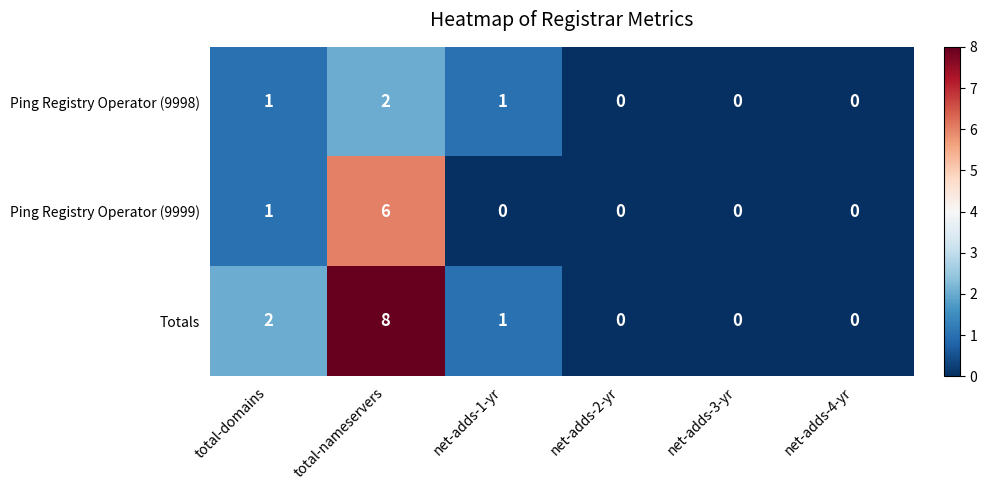

Rank the series by their maximum value, from highest to lowest.

Totals, Ping Registry Operator (9999), Ping Registry Operator (9998)